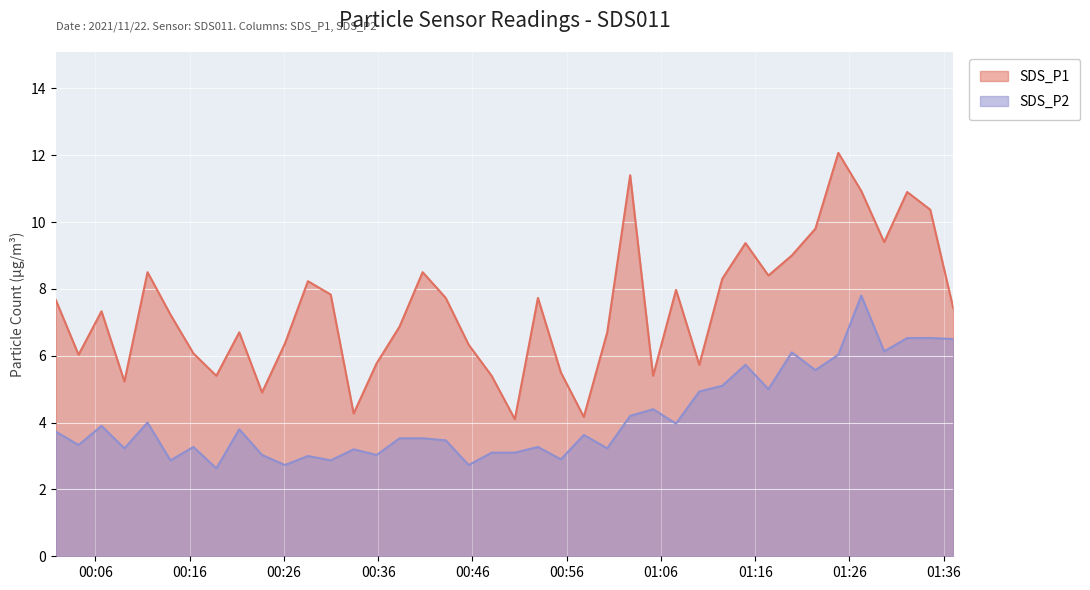

Reading left to right, transcribe all the data shown in this chart.

SDS_P1: 2021/11/22 00:01:48=7.7	2021/11/22 00:04:13=6.0	2021/11/22 00:06:39=7.3	2021/11/22 00:09:05=5.2	2021/11/22 00:11:32=8.5	2021/11/22 00:13:58=7.2	2021/11/22 00:16:24=6.1	2021/11/22 00:18:50=5.4	2021/11/22 00:21:16=6.7	2021/11/22 00:23:41=4.9	2021/11/22 00:26:07=6.4	2021/11/22 00:28:33=8.2	2021/11/22 00:30:58=7.8	2021/11/22 00:33:24=4.3	2021/11/22 00:35:50=5.8	2021/11/22 00:38:16=6.9	2021/11/22 00:40:43=8.5	2021/11/22 00:43:10=7.7	2021/11/22 00:45:36=6.3	2021/11/22 00:48:02=5.4	2021/11/22 00:50:30=4.1	2021/11/22 00:52:57=7.7	2021/11/22 00:55:23=5.5	2021/11/22 00:57:49=4.2	2021/11/22 01:00:18=6.7	2021/11/22 01:02:44=11.4	2021/11/22 01:05:10=5.4	2021/11/22 01:07:36=8.0	2021/11/22 01:10:04=5.7	2021/11/22 01:12:30=8.3	2021/11/22 01:14:58=9.4	2021/11/22 01:17:24=8.4	2021/11/22 01:19:53=9.0	2021/11/22 01:22:23=9.8	2021/11/22 01:24:49=12.1	2021/11/22 01:27:15=10.9	2021/11/22 01:29:41=9.4	2021/11/22 01:32:07=10.9	2021/11/22 01:34:34=10.4	2021/11/22 01:37:00=7.4
SDS_P2: 2021/11/22 00:01:48=3.7	2021/11/22 00:04:13=3.3	2021/11/22 00:06:39=3.9	2021/11/22 00:09:05=3.2	2021/11/22 00:11:32=4.0	2021/11/22 00:13:58=2.9	2021/11/22 00:16:24=3.3	2021/11/22 00:18:50=2.6	2021/11/22 00:21:16=3.8	2021/11/22 00:23:41=3.0	2021/11/22 00:26:07=2.7	2021/11/22 00:28:33=3.0	2021/11/22 00:30:58=2.9	2021/11/22 00:33:24=3.2	2021/11/22 00:35:50=3.0	2021/11/22 00:38:16=3.5	2021/11/22 00:40:43=3.5	2021/11/22 00:43:10=3.5	2021/11/22 00:45:36=2.7	2021/11/22 00:48:02=3.1	2021/11/22 00:50:30=3.1	2021/11/22 00:52:57=3.3	2021/11/22 00:55:23=2.9	2021/11/22 00:57:49=3.6	2021/11/22 01:00:18=3.2	2021/11/22 01:02:44=4.2	2021/11/22 01:05:10=4.4	2021/11/22 01:07:36=4.0	2021/11/22 01:10:04=4.9	2021/11/22 01:12:30=5.1	2021/11/22 01:14:58=5.7	2021/11/22 01:17:24=5.0	2021/11/22 01:19:53=6.1	2021/11/22 01:22:23=5.6	2021/11/22 01:24:49=6.0	2021/11/22 01:27:15=7.8	2021/11/22 01:29:41=6.1	2021/11/22 01:32:07=6.5	2021/11/22 01:34:34=6.5	2021/11/22 01:37:00=6.5